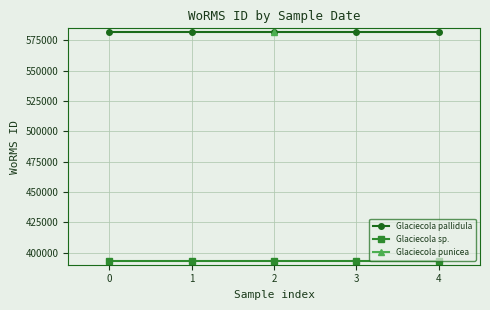

Is the value of Glaciecola sp. at 3 greater than the value of Glaciecola pallidula at 1?

No